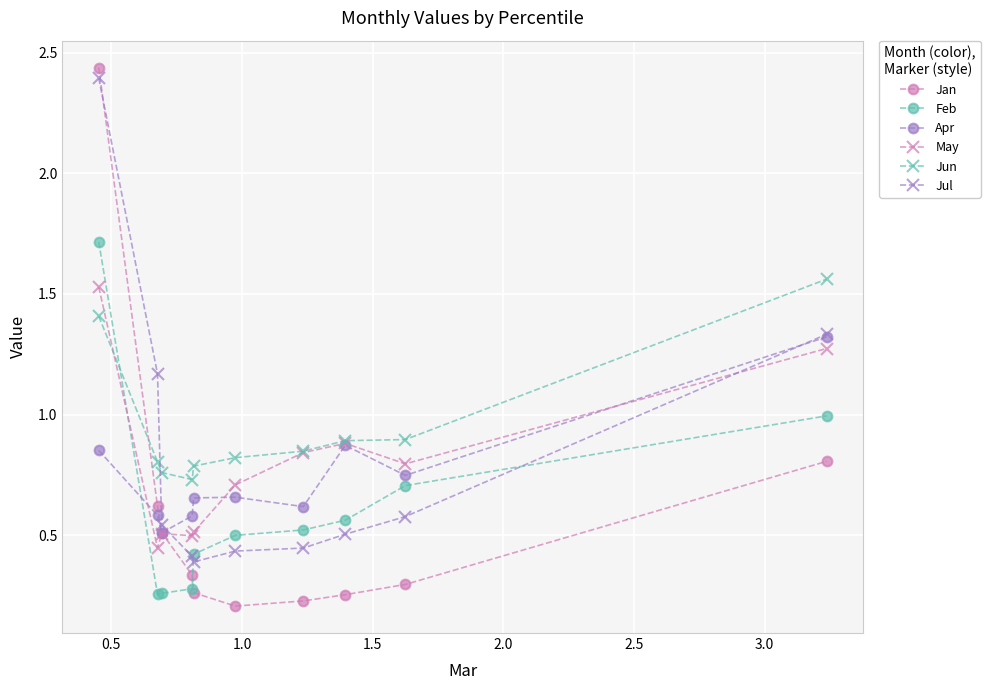

True or false: May has more than 1 interior local peaks.

True